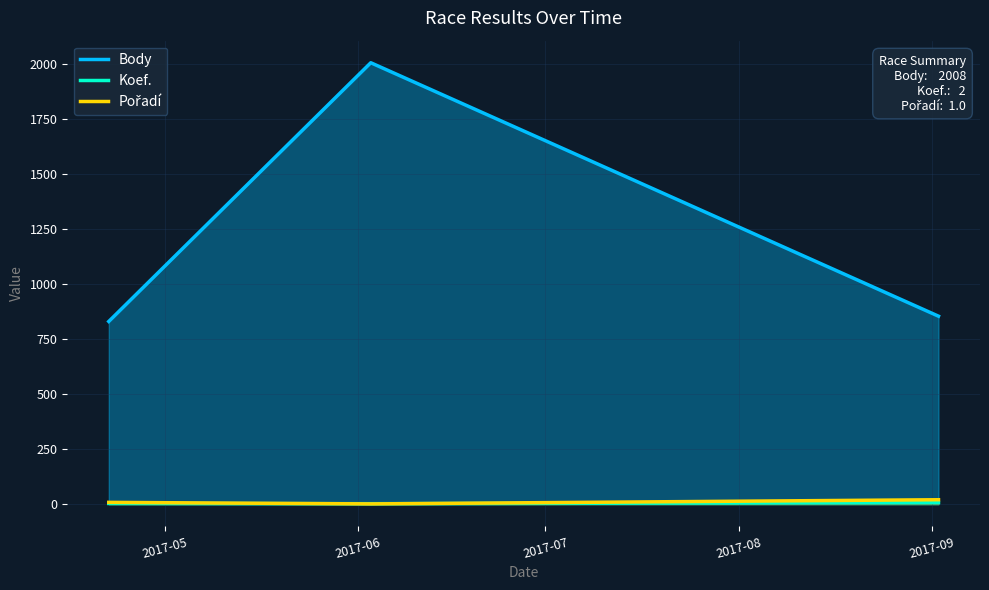

What is the greatest value displayed?

2008